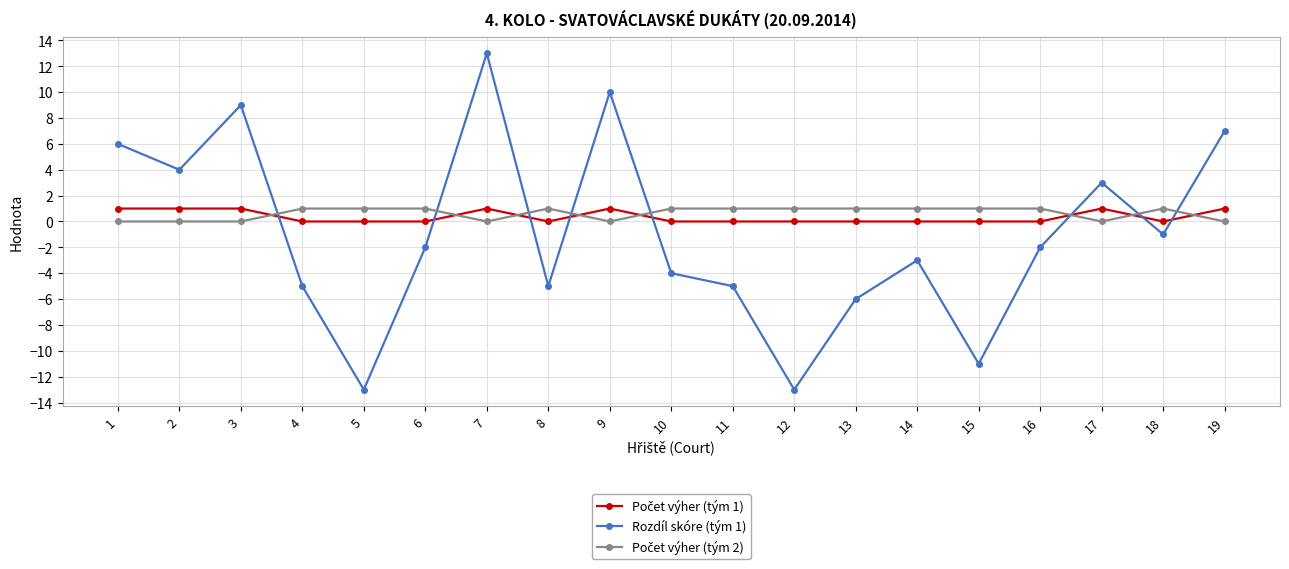

Which label corresponds to the largest value in the chart?

7